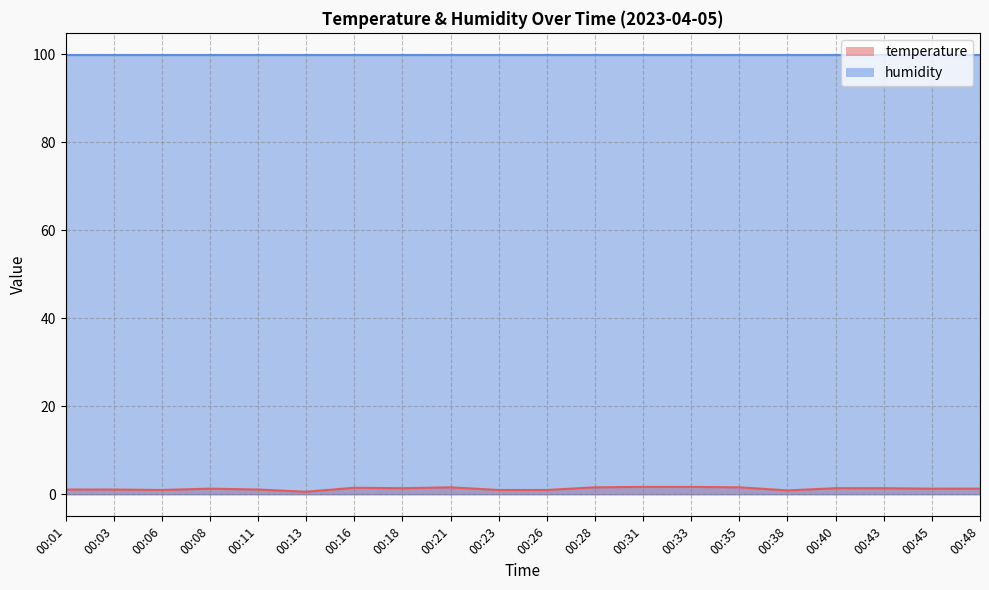

Reading left to right, list all the values displayed in this chart.

1.1	1.1	1.0	1.3	1.1	0.6	1.5	1.4	1.6	1.0	1.0	1.6	1.7	1.7	1.6	0.9	1.4	1.4	1.3	1.3